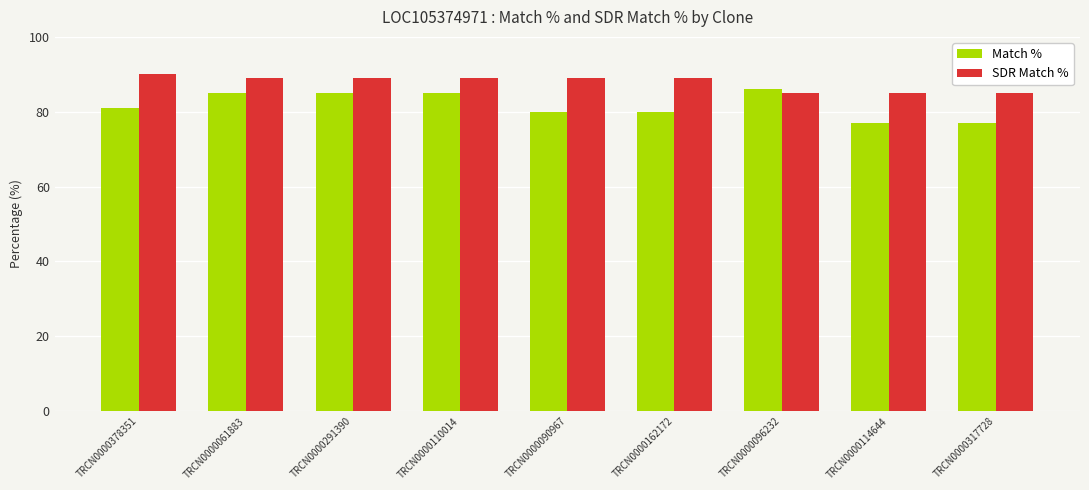

Reading left to right, list all the values displayed in this chart.

Match %: TRCN0000378351=81	TRCN0000061883=85	TRCN0000291390=85	TRCN0000110014=85	TRCN0000090967=80	TRCN0000162172=80	TRCN0000096232=86	TRCN0000114644=77	TRCN0000317728=77
SDR Match %: TRCN0000378351=90	TRCN0000061883=89	TRCN0000291390=89	TRCN0000110014=89	TRCN0000090967=89	TRCN0000162172=89	TRCN0000096232=85	TRCN0000114644=85	TRCN0000317728=85